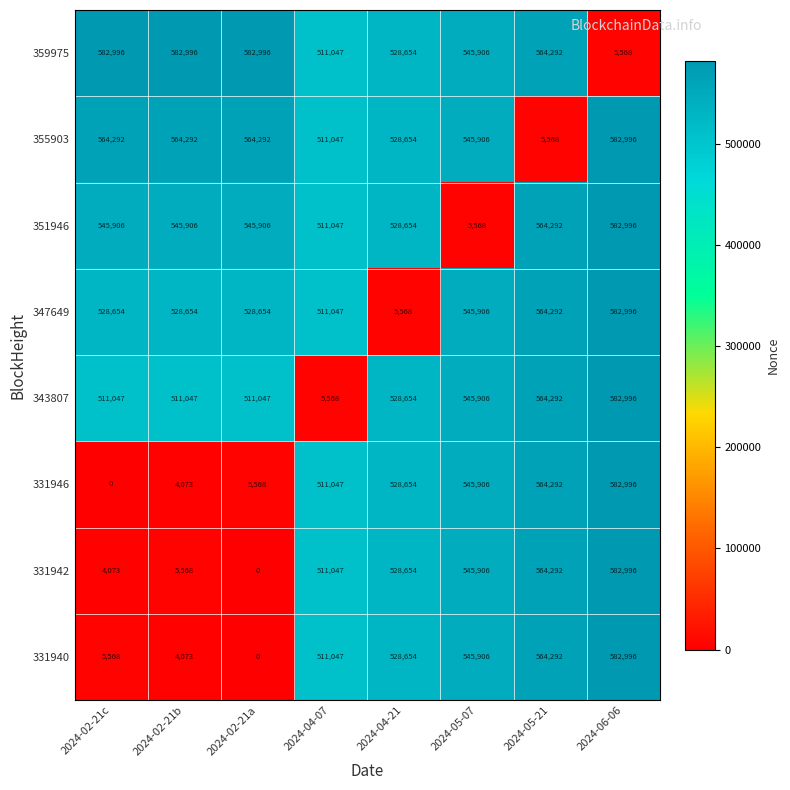

What is the difference between the 347649 values at 2024-04-07 and 2024-05-07?

34859